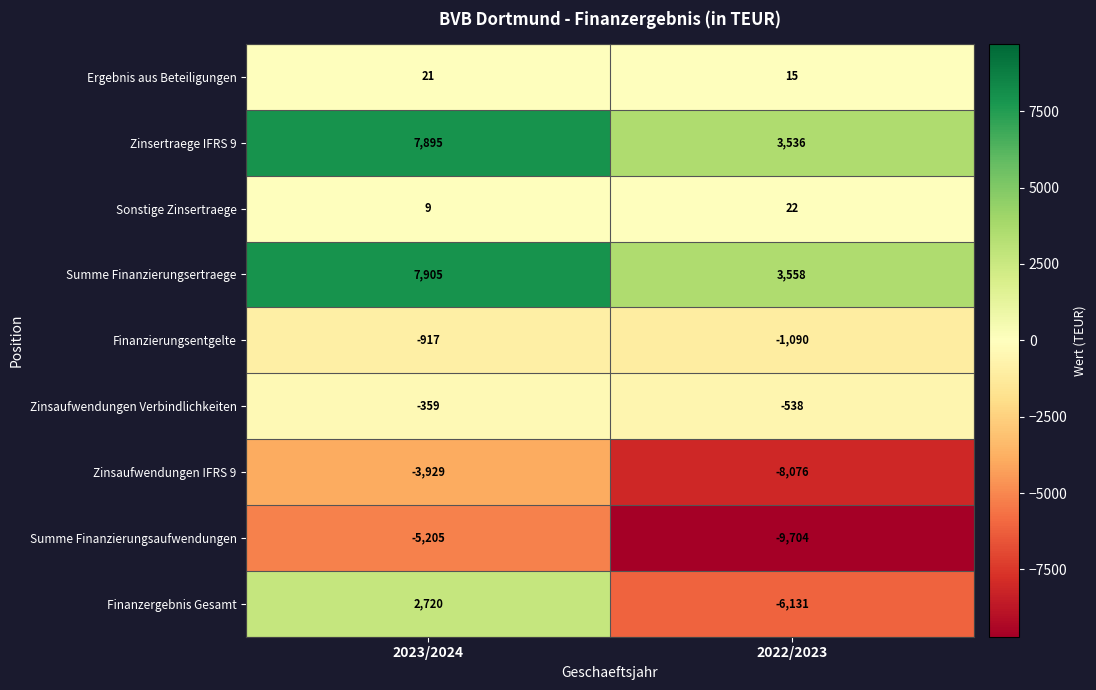

Reading right to left, what are all the values shown in this chart?

Ergebnis aus Beteiligungen: 15	21
Zinsertraege IFRS 9: 3536	7895
Sonstige Zinsertraege: 22	9
Summe Finanzierungsertraege: 3558	7905
Finanzierungsentgelte: -1090	-917
Zinsaufwendungen Verbindlichkeiten: -538	-359
Zinsaufwendungen IFRS 9: -8076	-3929
Summe Finanzierungsaufwendungen: -9704	-5205
Finanzergebnis Gesamt: -6131	2720